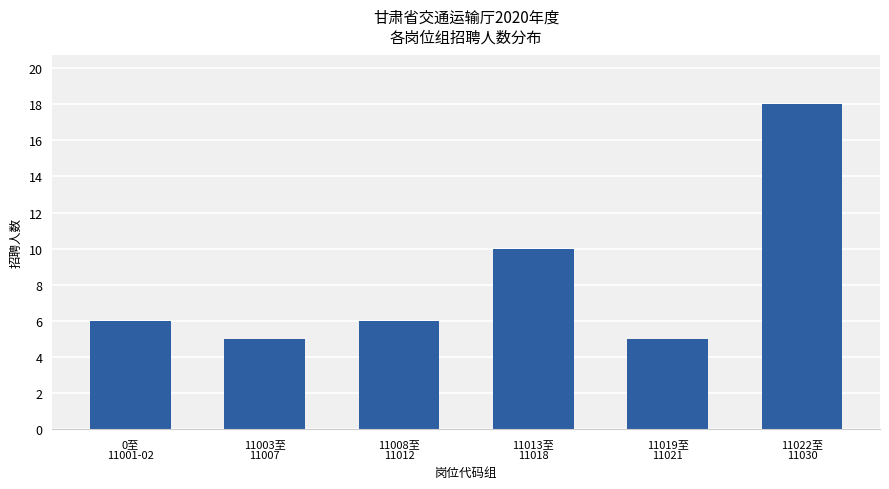

True or false: the data shows 1 at 11019至
11021.

False